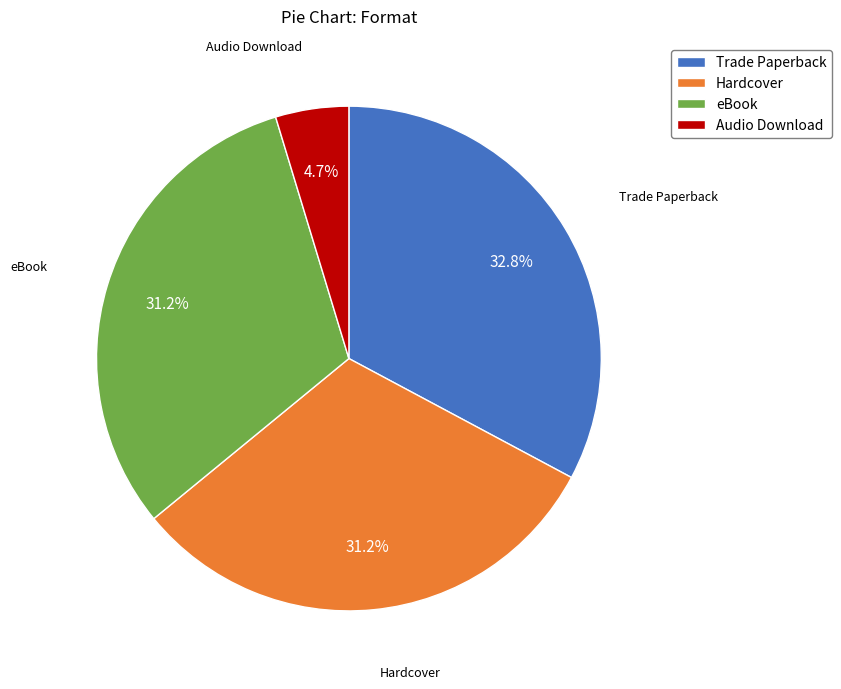

Which slice is the smallest?

Audio Download